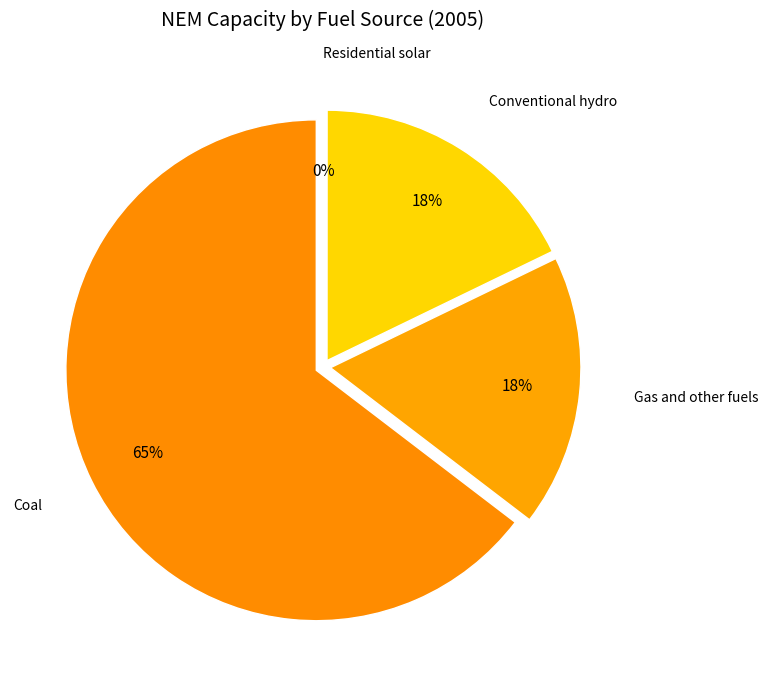

To the nearest percent, what is the combined percentage of Utility solar and Gas and other fuels?

18%